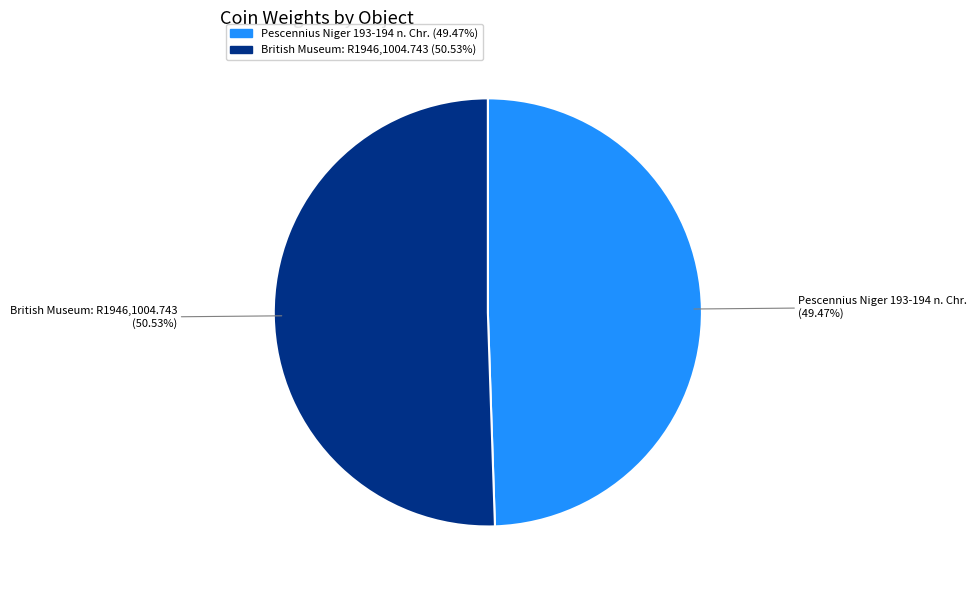

Is the sum of British Museum: R1946,1004.743 and Pescennius Niger 193-194 n. Chr. greater than half?

Yes